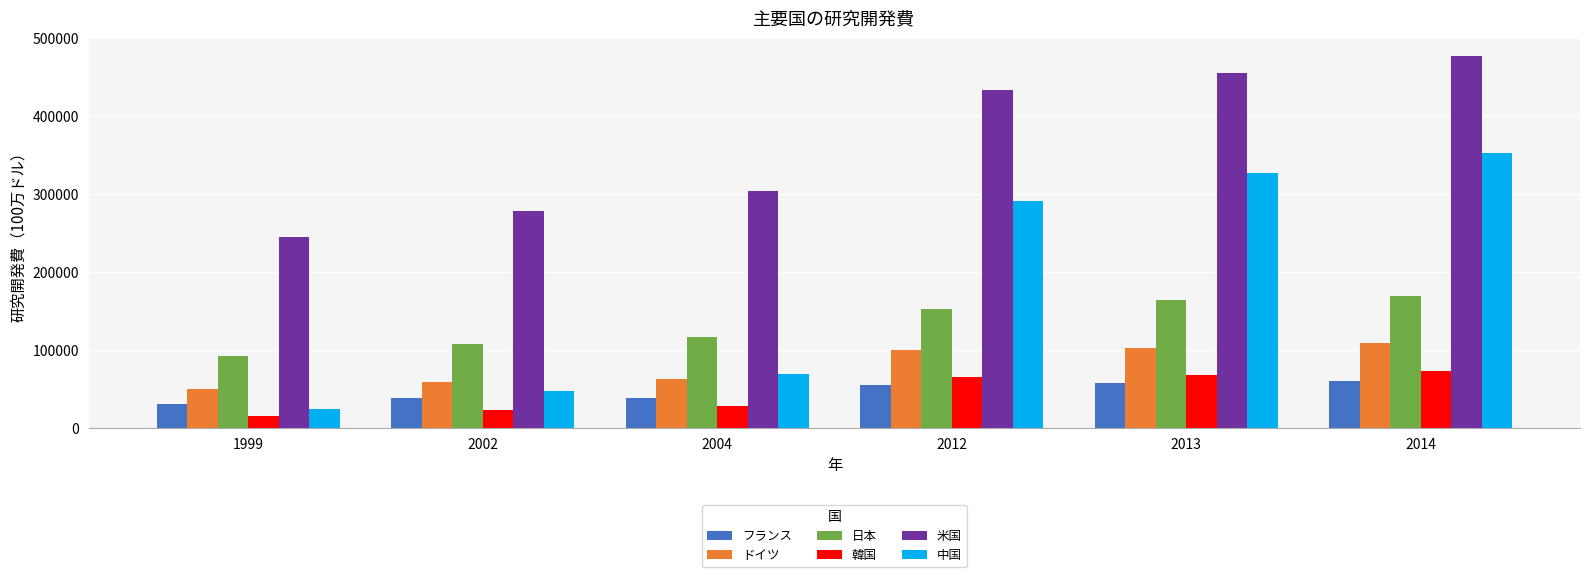

What value does the フランス series have at 1999, to the nearest 50?

31000